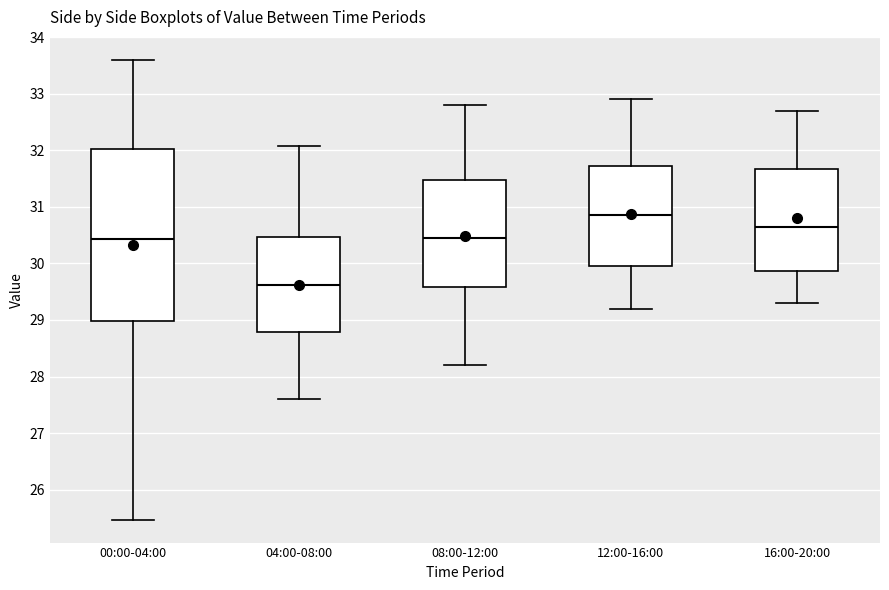

Where is the lower edge of the box for 04:00-08:00 on the y-axis? The values are not printed on the chart, so give them approximately, as read against the axis.

28.8